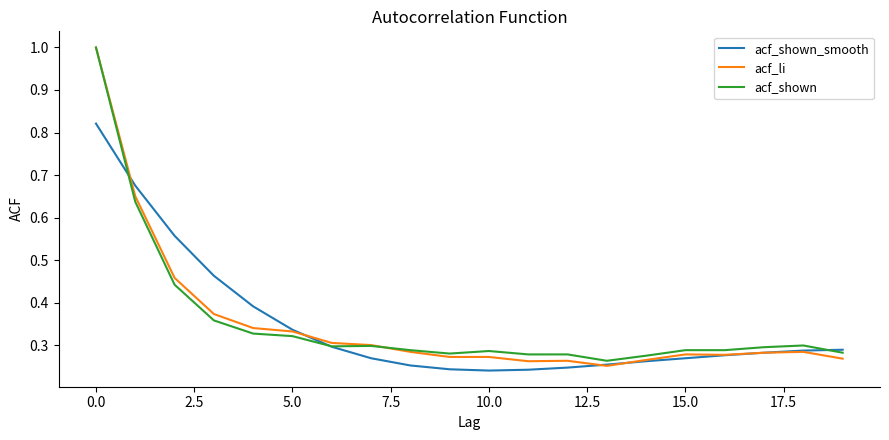

In acf_shown_smooth, how many points are lower than both neighbors (excluding endpoints)?

1